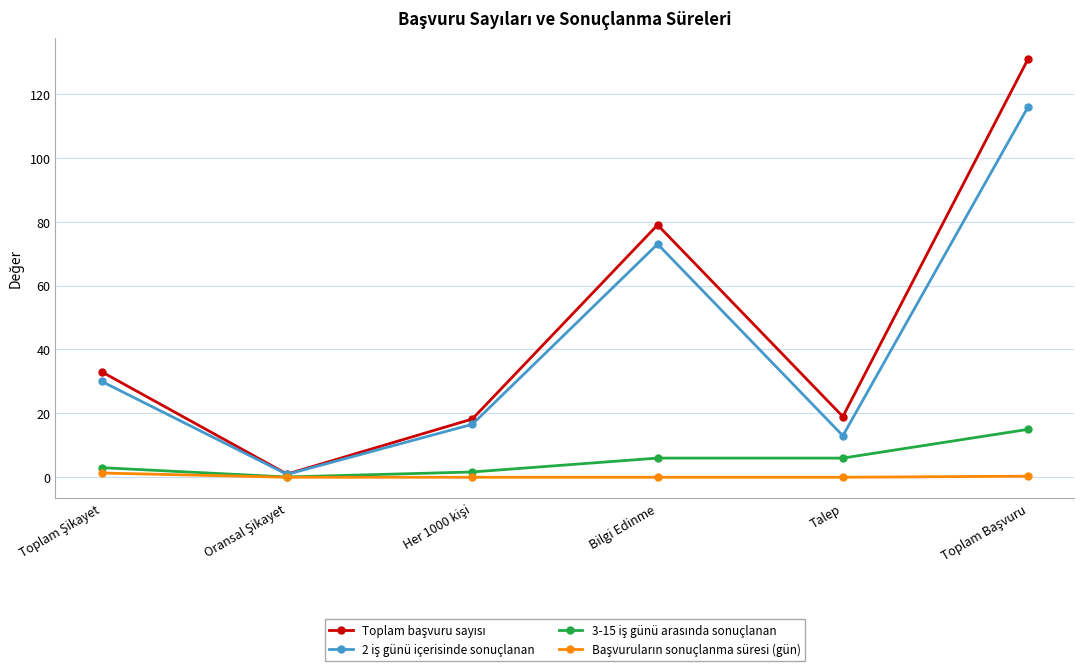

What is the spread (max minus min) of values at Talep?

19.0